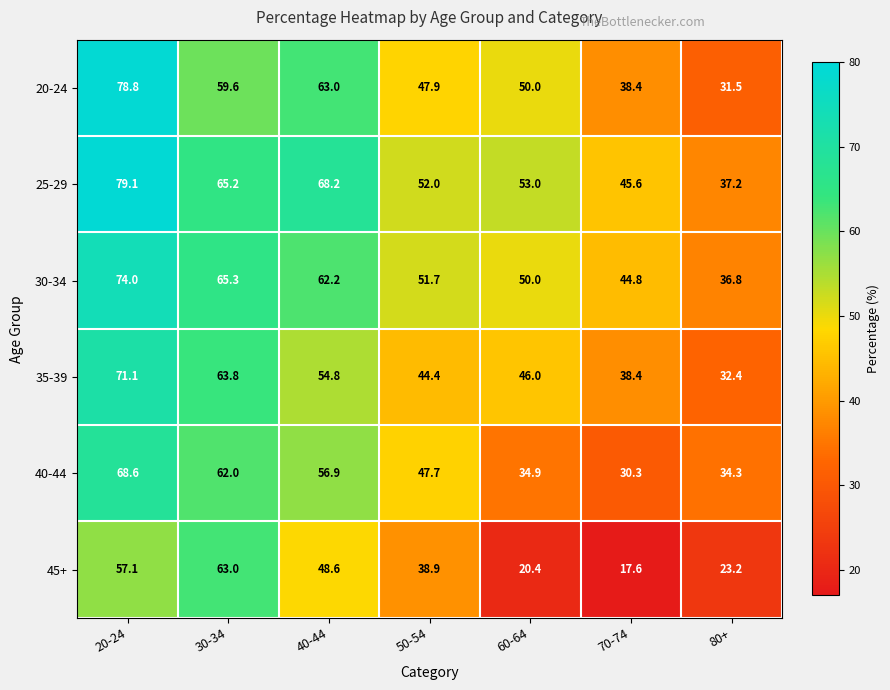

True or false: 45+ has a value of 48.6 at 40-44.

True